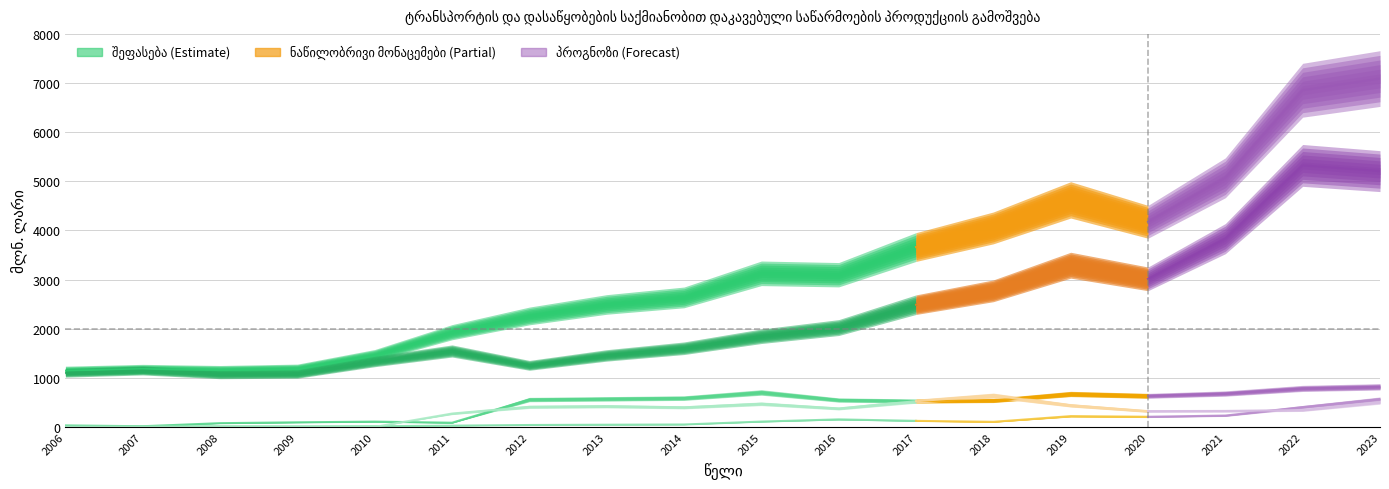

Is the value of შეზღუდული პასუხისმგებლობის საზოგადოება at 2010 greater than the value of კერძო სამართლის სხვა at 2008?

Yes